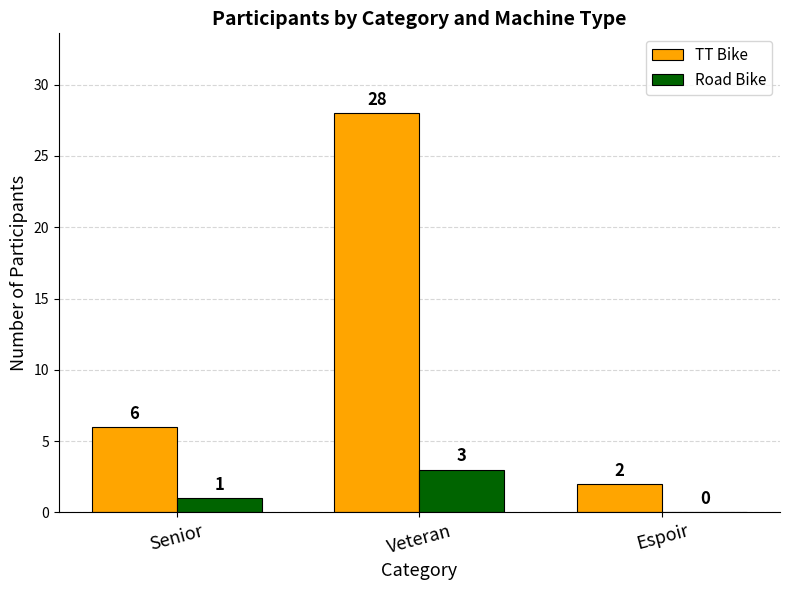

Which series changed the most between Veteran and Espoir?

TT Bike